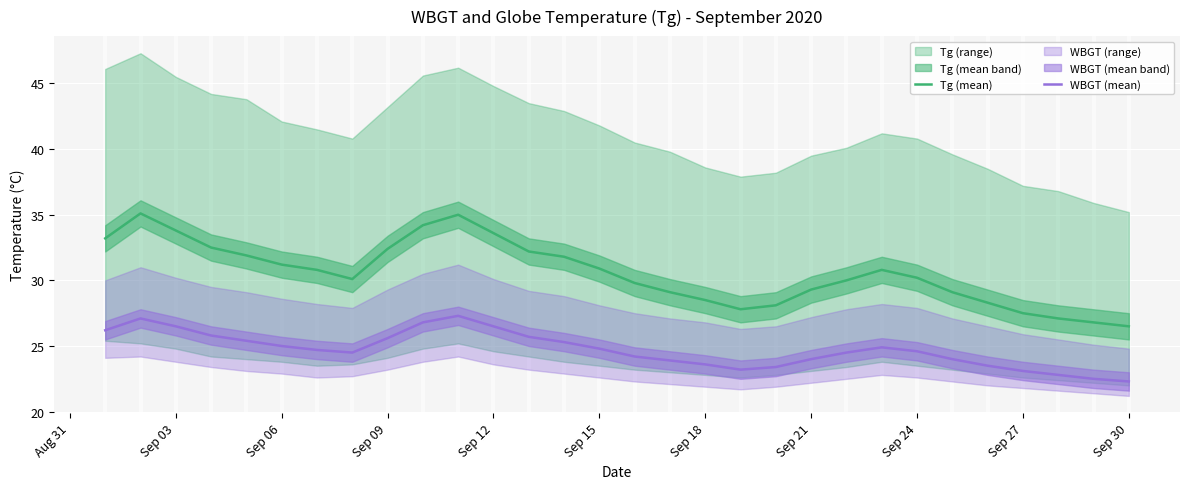

At which label does Tg (mean) reach its minimum?

Sep 30